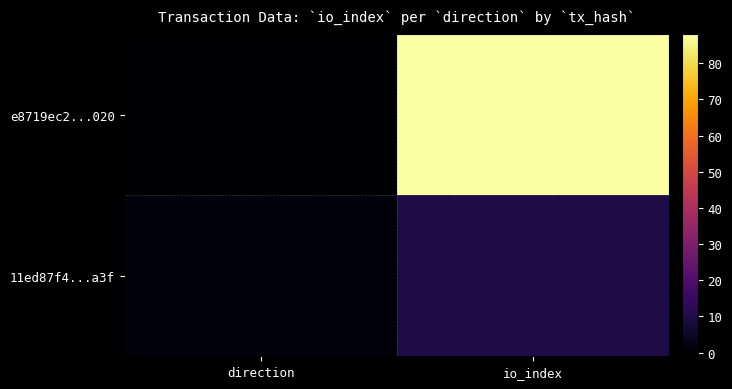

Between direction and io_index, which series saw the biggest shift?

e8719ec2...020